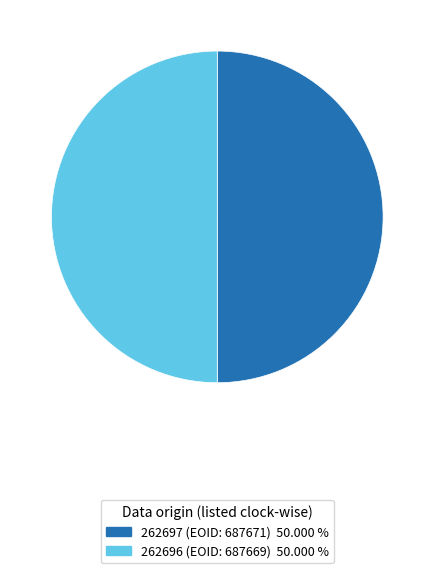

Combined, do 262696 and 262697 account for over 50%?

Yes